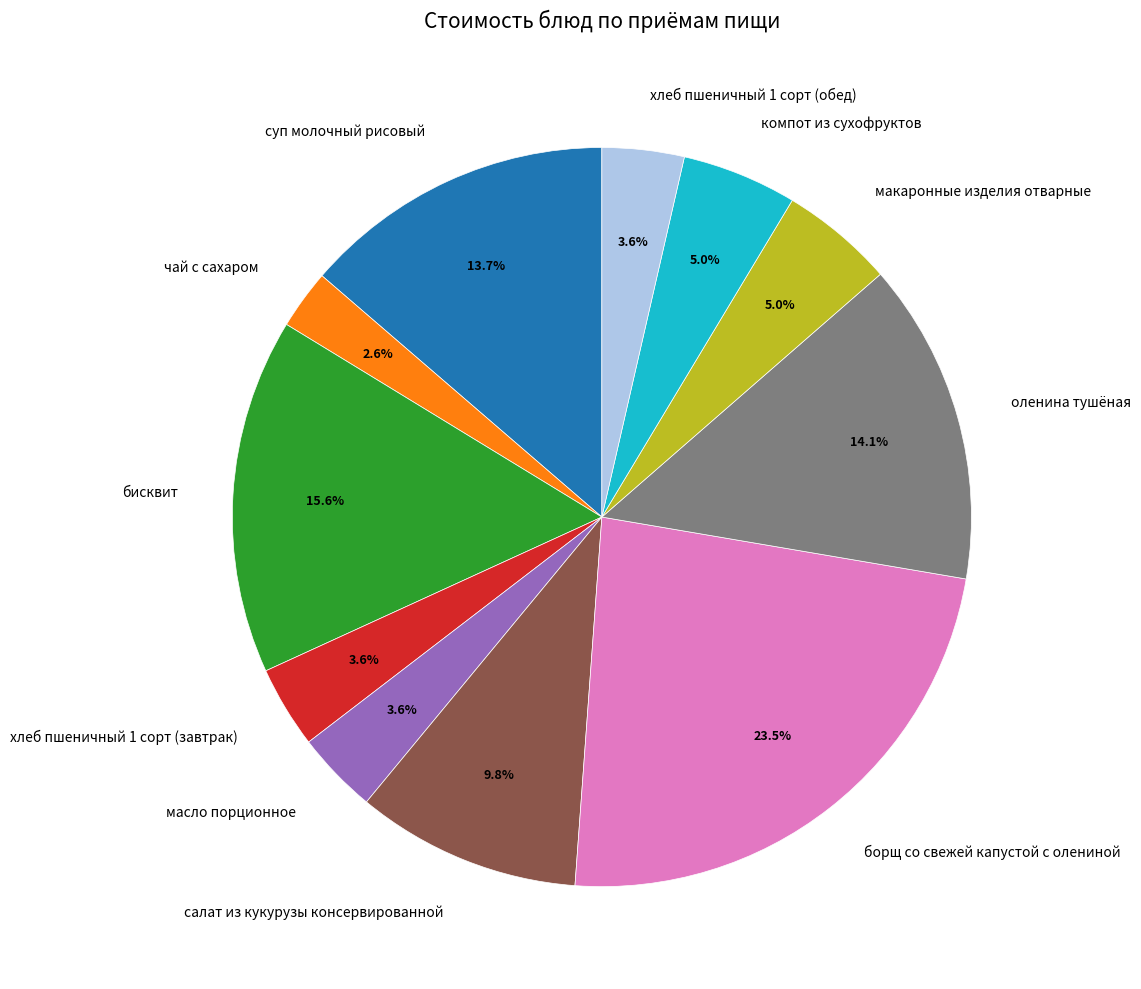

Is the sum of борщ со свежей капустой с олениной and компот из сухофруктов greater than half?

No